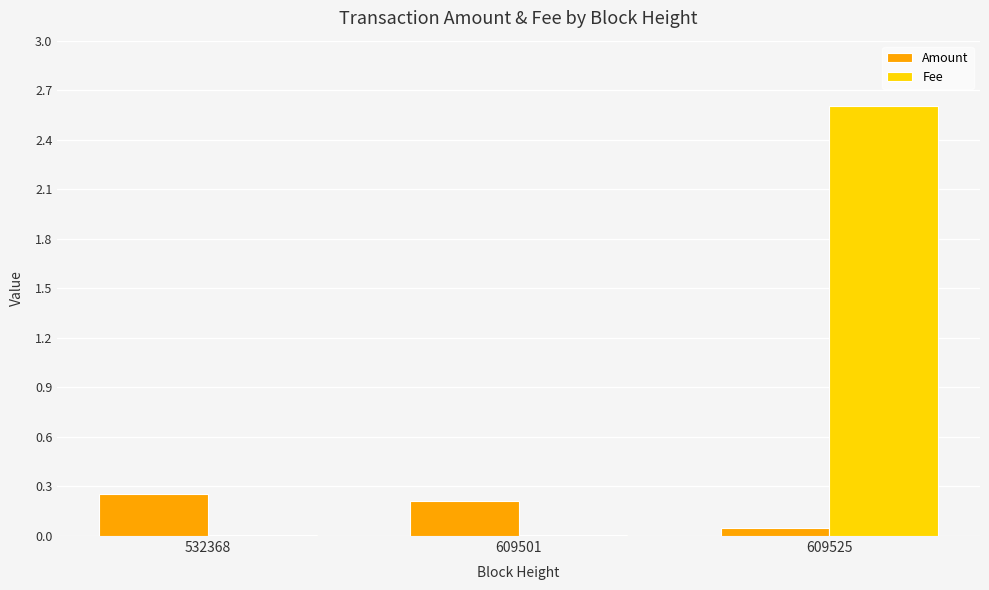

Which series has the widest spread of values?

Fee